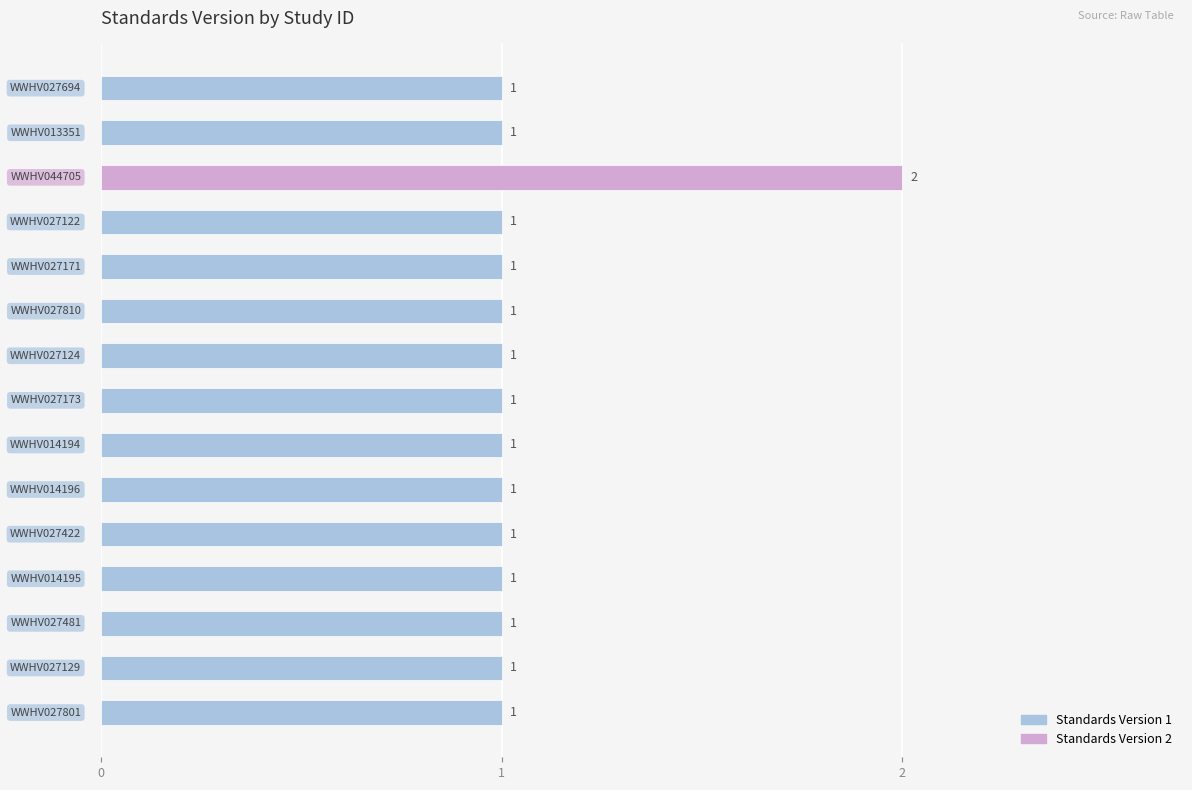

What is the difference between the maximum and second lowest values?

1